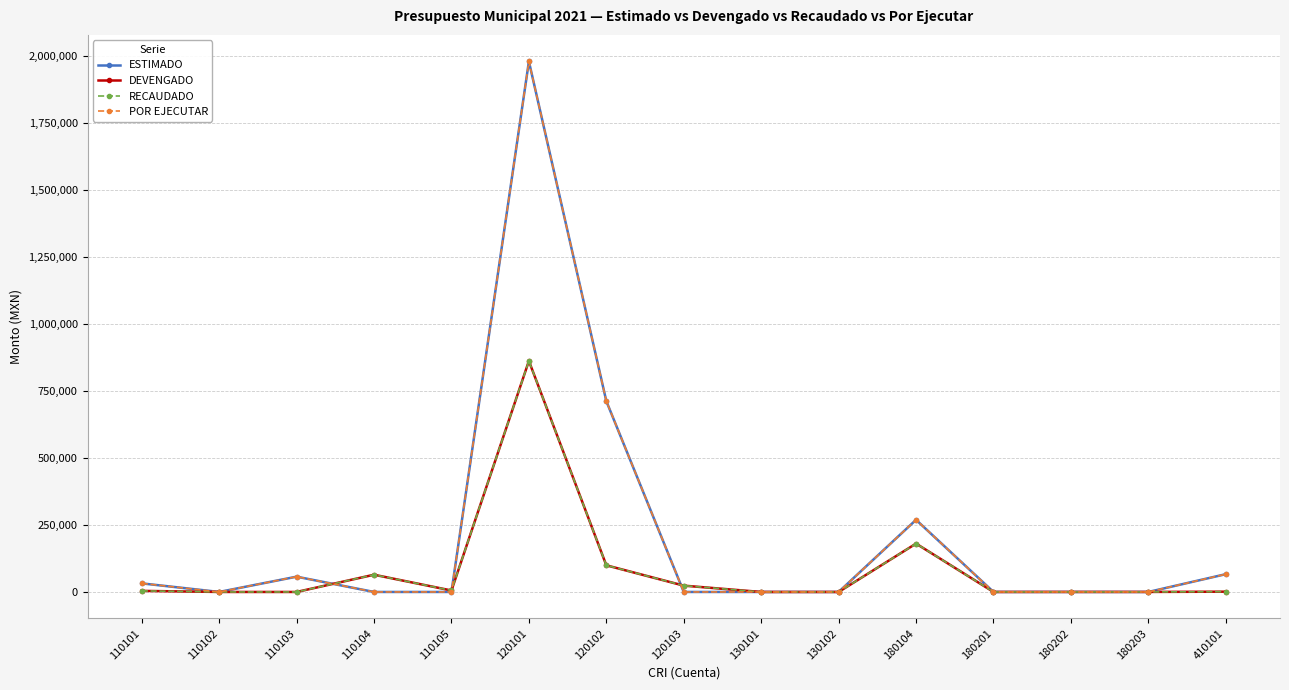

Is this an area chart (filled region under the line)?

No